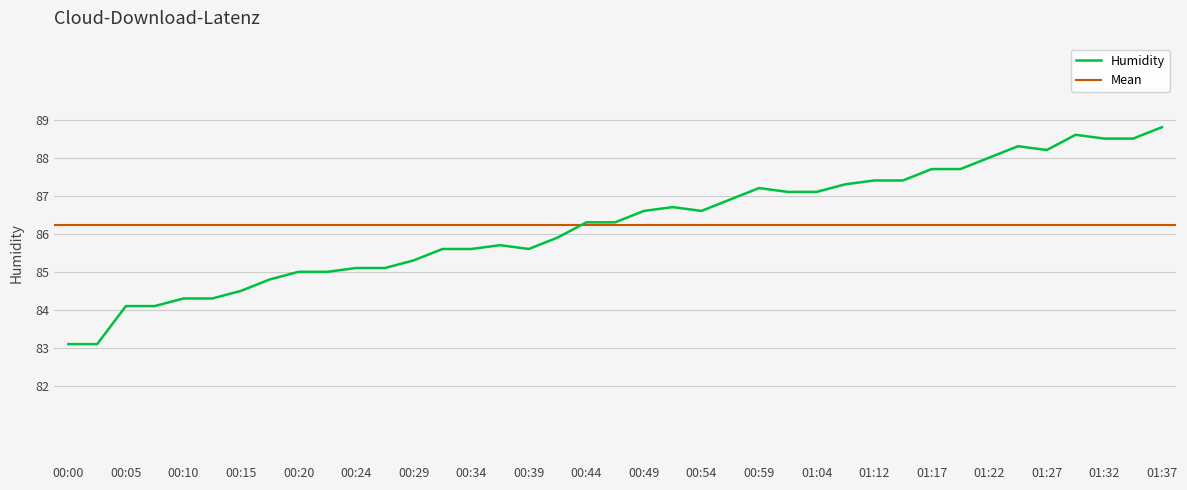

Where is the data nearest to the value 84?

00:05